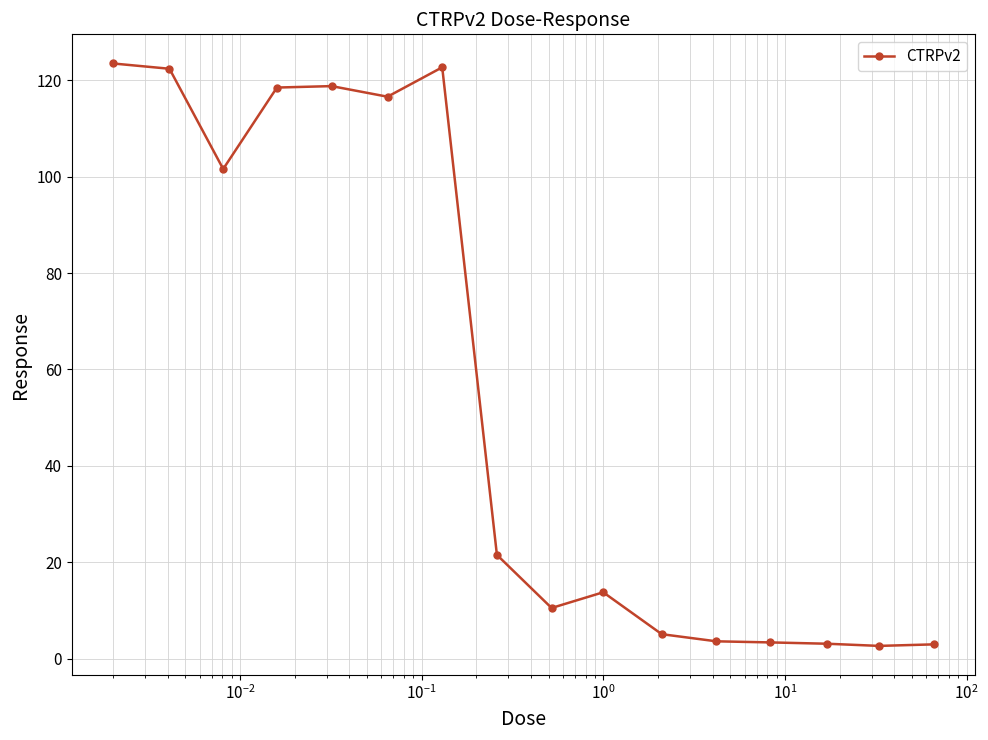

What is the value of the 2nd point from the left?

122.4